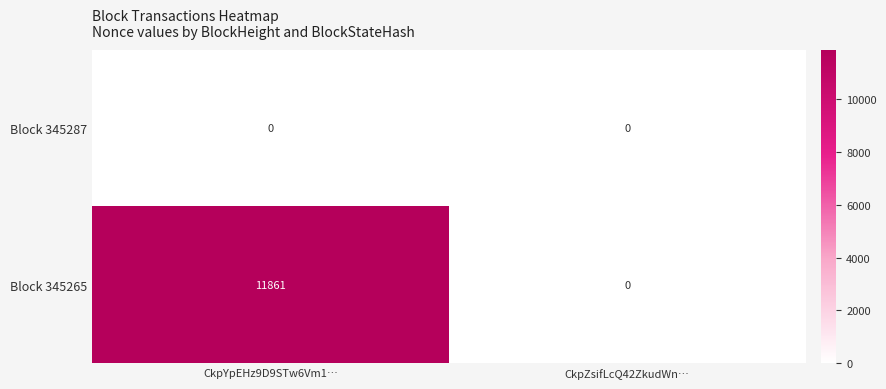

What is the difference between the maximum and minimum values in the Block 345265 series?

11861